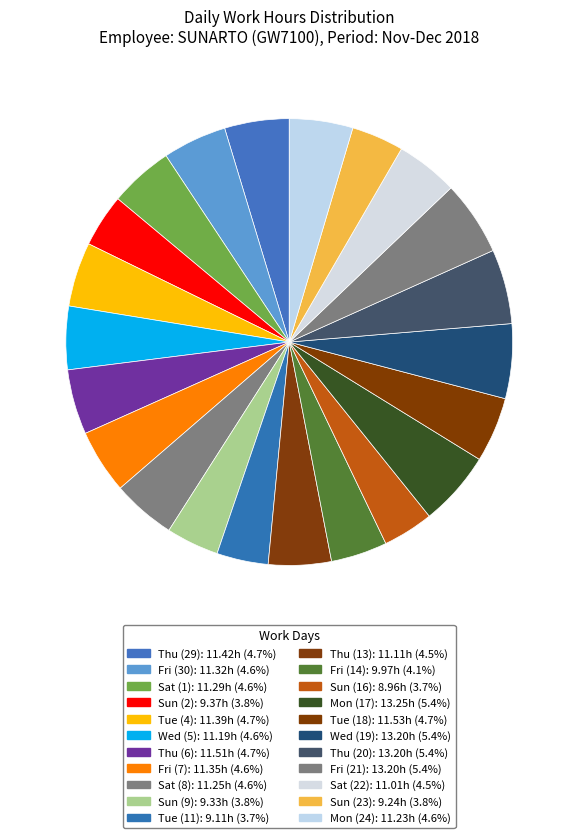

Count the number of slices in the pie.

22